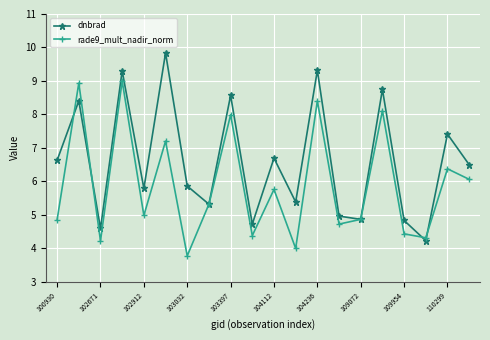

Reading left to right, what are all the values shown in this chart?

dnbrad: 6.6	8.4	4.6	9.3	5.8	9.8	5.9	5.3	8.6	4.7	6.7	5.4	9.3	5.0	4.9	8.7	4.8	4.2	7.4	6.5
rade9_mult_nadir_norm: 4.9	8.9	4.2	9.0	5.0	7.2	3.8	5.3	8.0	4.4	5.8	4.0	8.4	4.7	4.9	8.1	4.4	4.3	6.4	6.1